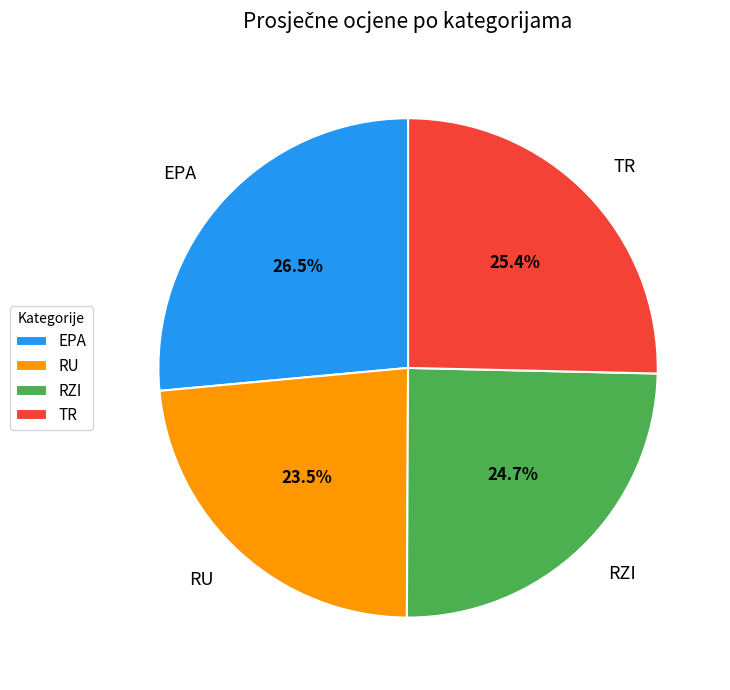

Which slice is the smallest?

RU